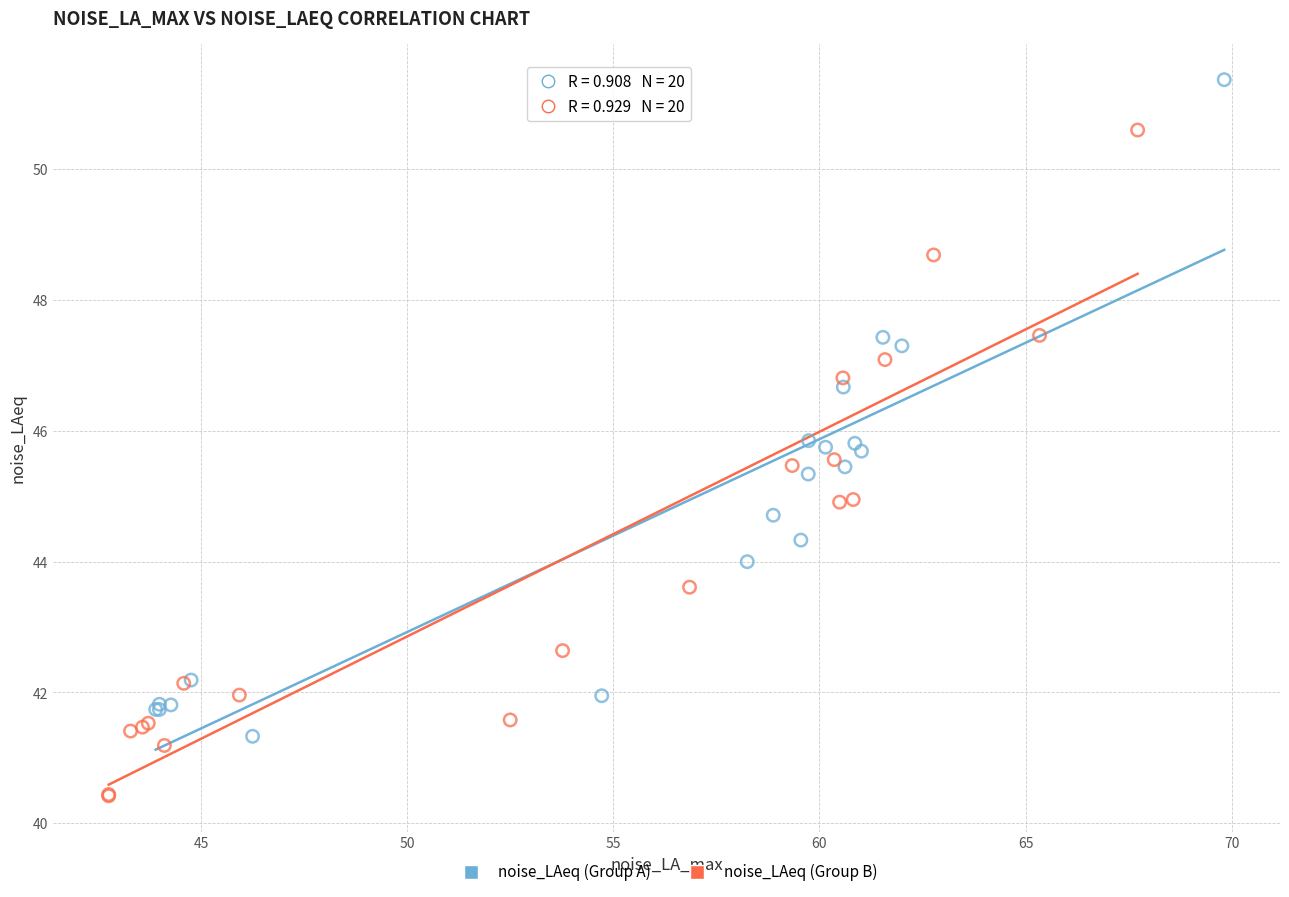

Which series contains the lowest Y value?

noise_LAeq (Group B)